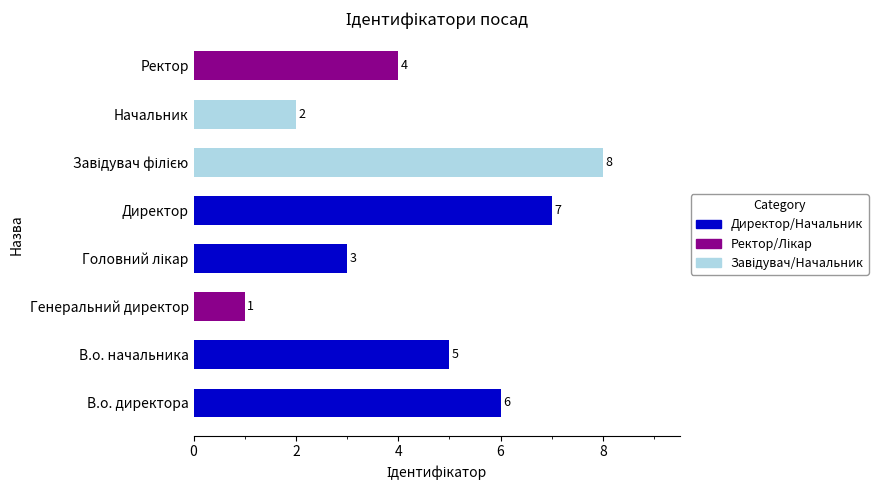

What is the change in value from Генеральний директор to Ректор?

+3